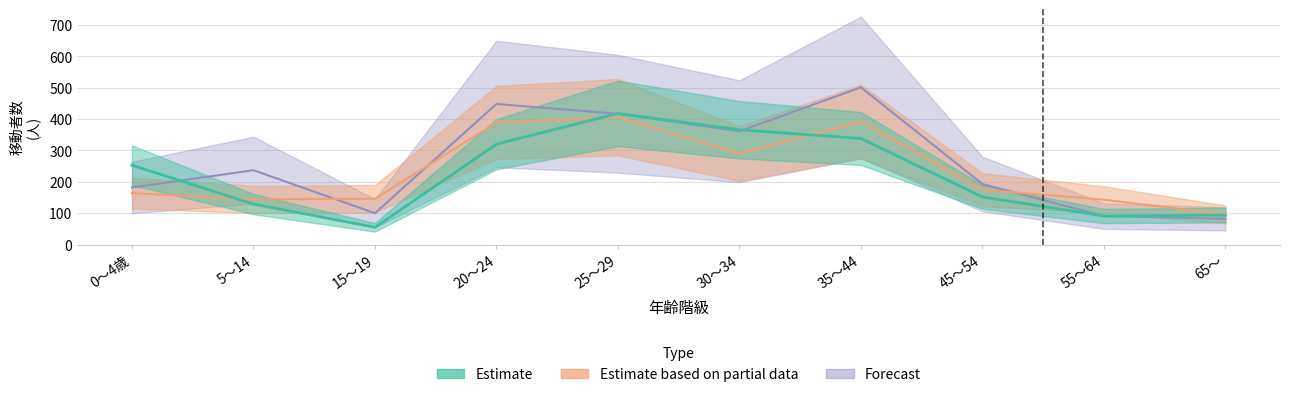

What is the smallest value displayed?

55